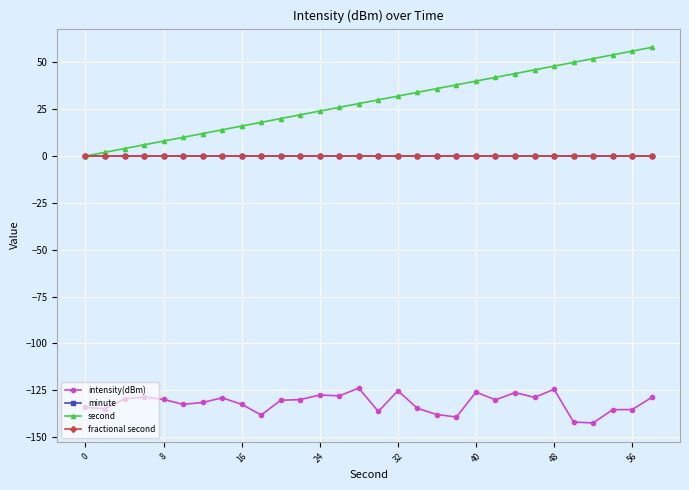

True or false: minute and fractional second intersect in this chart.

False